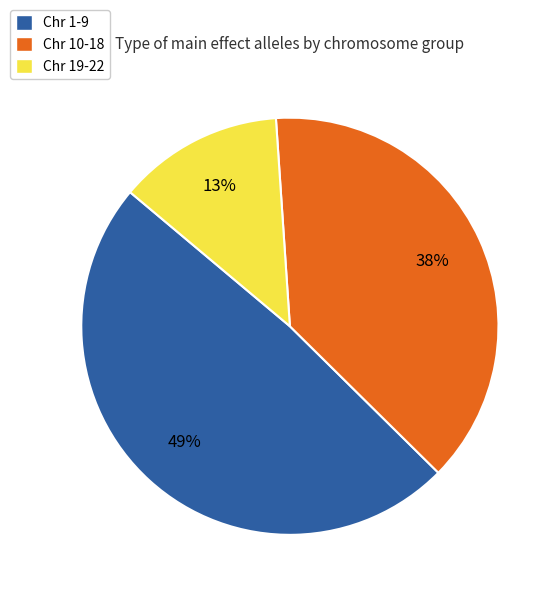

Between Chr 10-18 and Chr 1-9, which is larger?

Chr 1-9